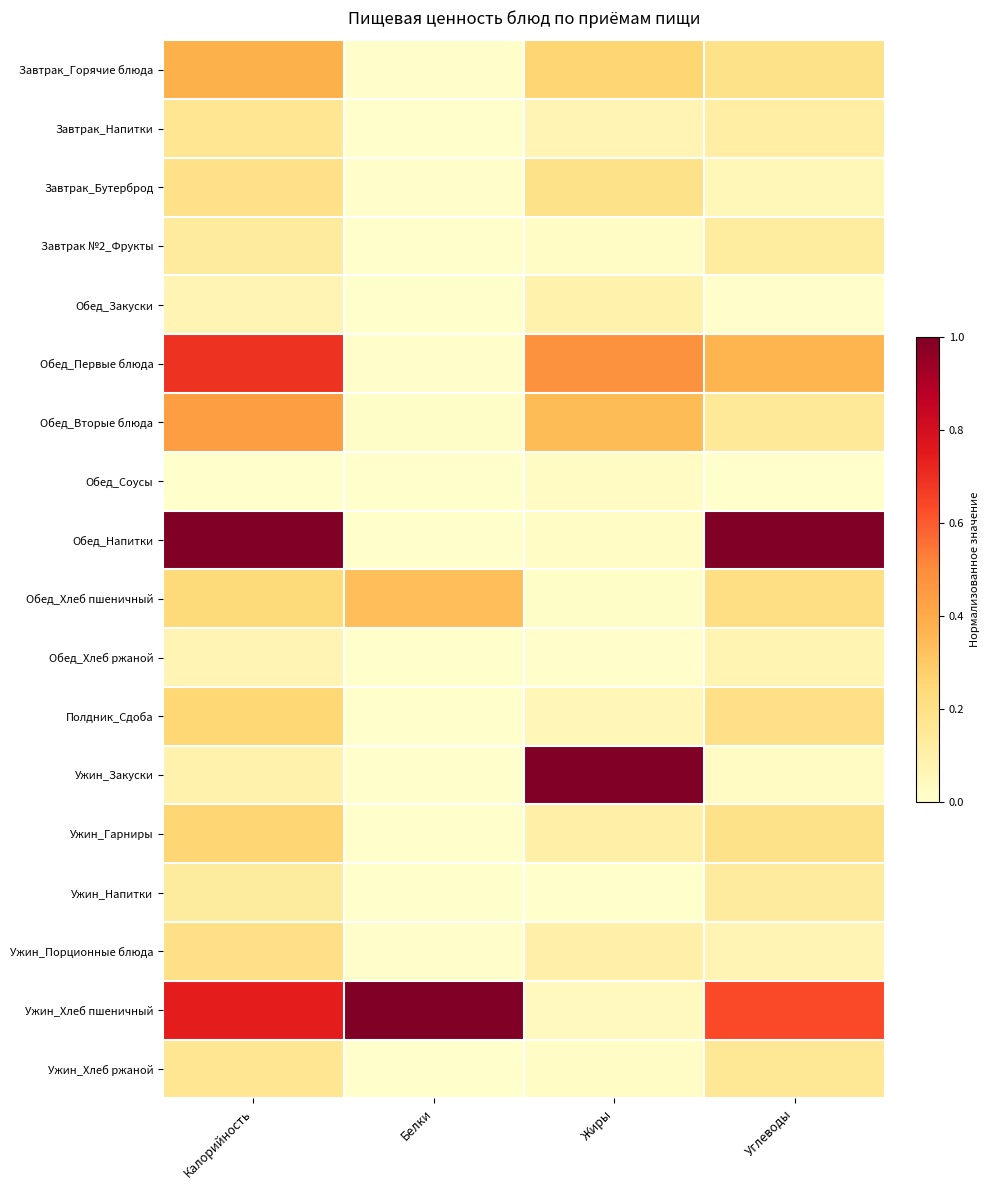

Reading left to right, list all the values displayed in this chart.

Завтрак_Горячие блюда: Калорийность=0.4	Белки=0.0	Жиры=0.3	Углеводы=0.2
Завтрак_Напитки: Калорийность=0.2	Белки=0.0	Жиры=0.1	Углеводы=0.1
Завтрак_Бутерброд: Калорийность=0.2	Белки=0.0	Жиры=0.2	Углеводы=0.1
Завтрак №2_Фрукты: Калорийность=0.1	Белки=0.0	Жиры=0.0	Углеводы=0.1
Обед_Закуски: Калорийность=0.1	Белки=0.0	Жиры=0.1	Углеводы=0.0
Обед_Первые блюда: Калорийность=0.7	Белки=0.0	Жиры=0.5	Углеводы=0.4
Обед_Вторые блюда: Калорийность=0.4	Белки=0.0	Жиры=0.3	Углеводы=0.1
Обед_Соусы: Калорийность=0.0	Белки=0.0	Жиры=0.0	Углеводы=0.0
Обед_Напитки: Калорийность=1.0	Белки=0.0	Жиры=0.0	Углеводы=1.0
Обед_Хлеб пшеничный: Калорийность=0.2	Белки=0.3	Жиры=0.0	Углеводы=0.2
Обед_Хлеб ржаной: Калорийность=0.1	Белки=0.0	Жиры=0.0	Углеводы=0.1
Полдник_Сдоба: Калорийность=0.3	Белки=0.0	Жиры=0.1	Углеводы=0.2
Ужин_Закуски: Калорийность=0.1	Белки=0.0	Жиры=1.0	Углеводы=0.0
Ужин_Гарниры: Калорийность=0.3	Белки=0.0	Жиры=0.1	Углеводы=0.2
Ужин_Напитки: Калорийность=0.1	Белки=0.0	Жиры=0.0	Углеводы=0.1
Ужин_Порционные блюда: Калорийность=0.2	Белки=0.0	Жиры=0.1	Углеводы=0.1
Ужин_Хлеб пшеничный: Калорийность=0.7	Белки=1.0	Жиры=0.0	Углеводы=0.6
Ужин_Хлеб ржаной: Калорийность=0.2	Белки=0.0	Жиры=0.0	Углеводы=0.2